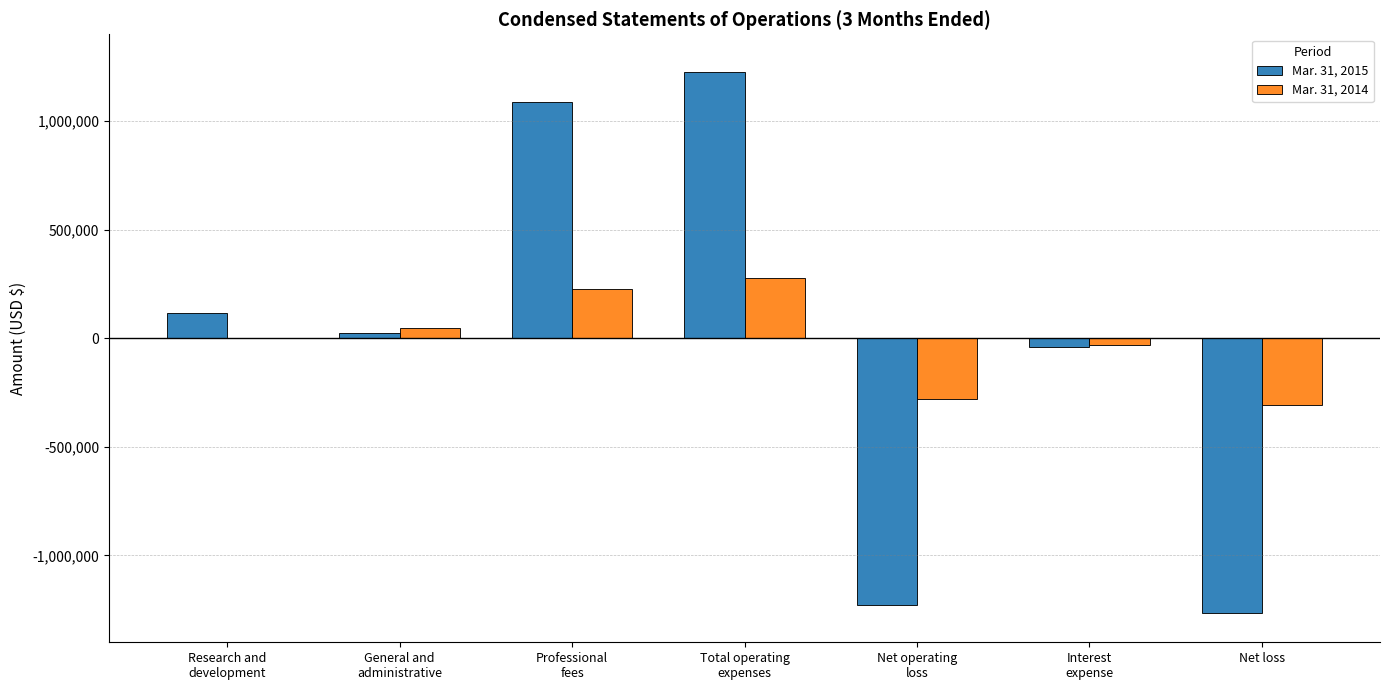

What is the sum of all Mar. 31, 2014 values?

-58910